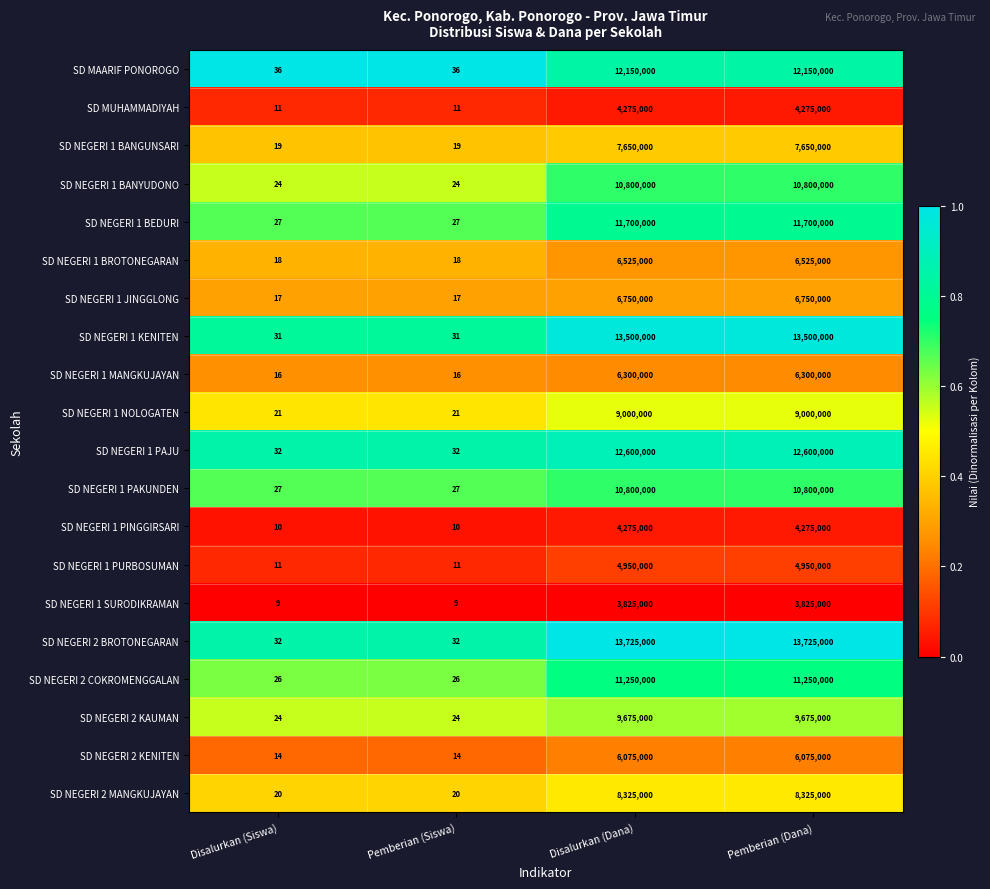

Is the value of SD NEGERI 1 PURBOSUMAN at Pemberian (Dana) greater than the value of SD NEGERI 2 MANGKUJAYAN at Pemberian (Dana)?

No